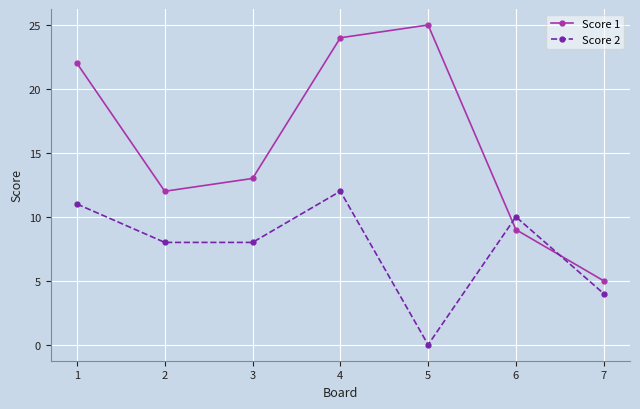

What is the total value across all series at 5?

25